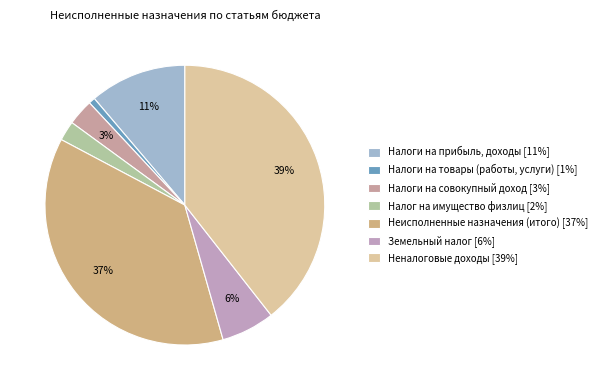

Count the number of slices in the pie.

7